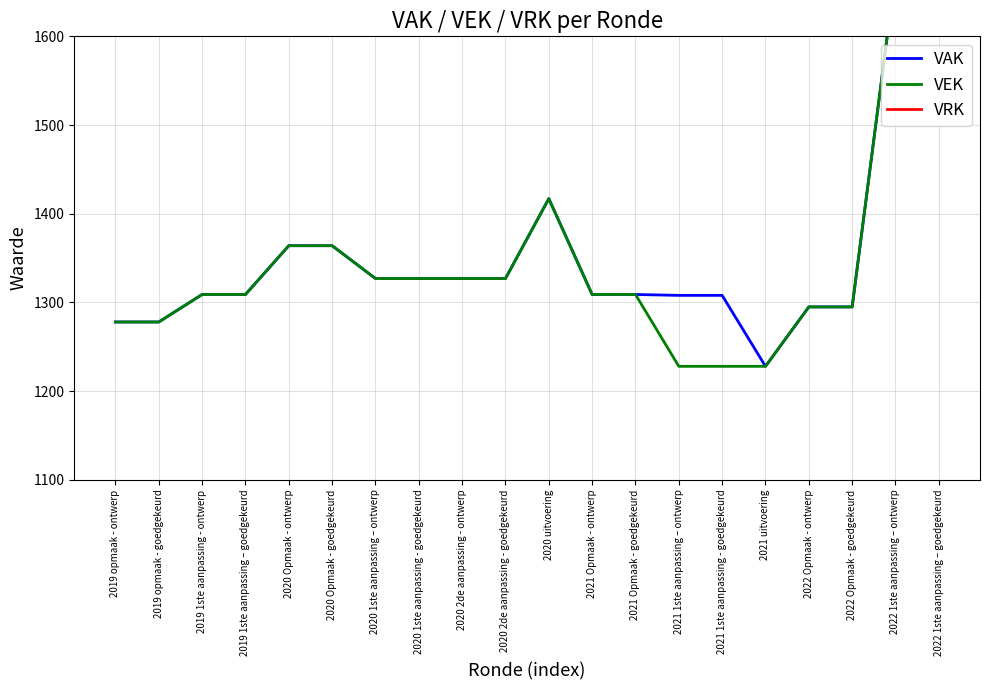

Is this an area chart (filled region under the line)?

No